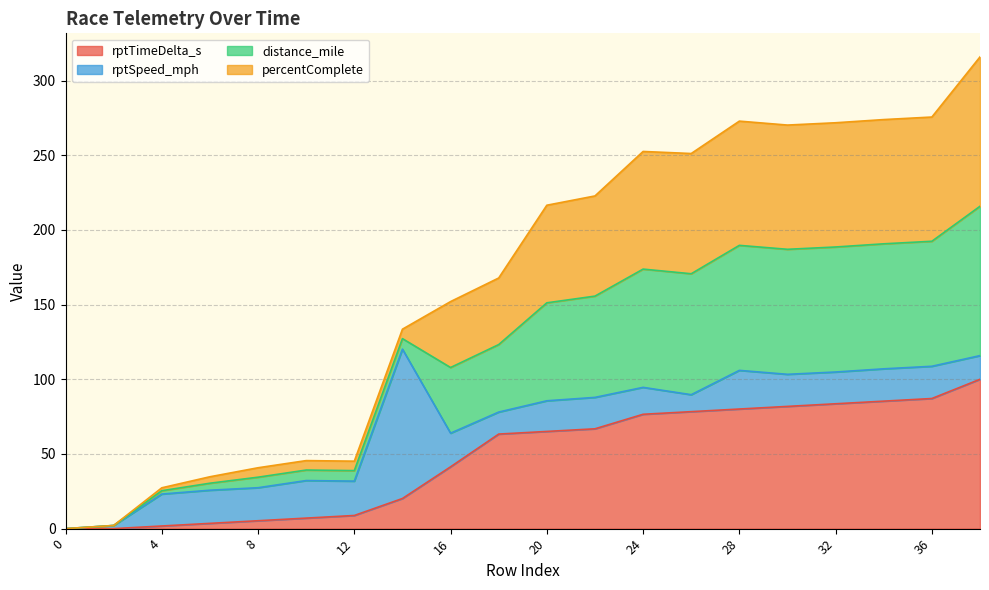

Which series has the widest spread of values?

distance_mile